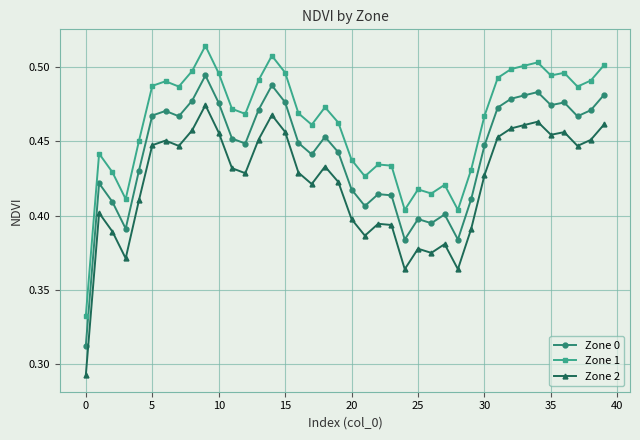

True or false: Zone 2 and Zone 1 cross at least once.

False